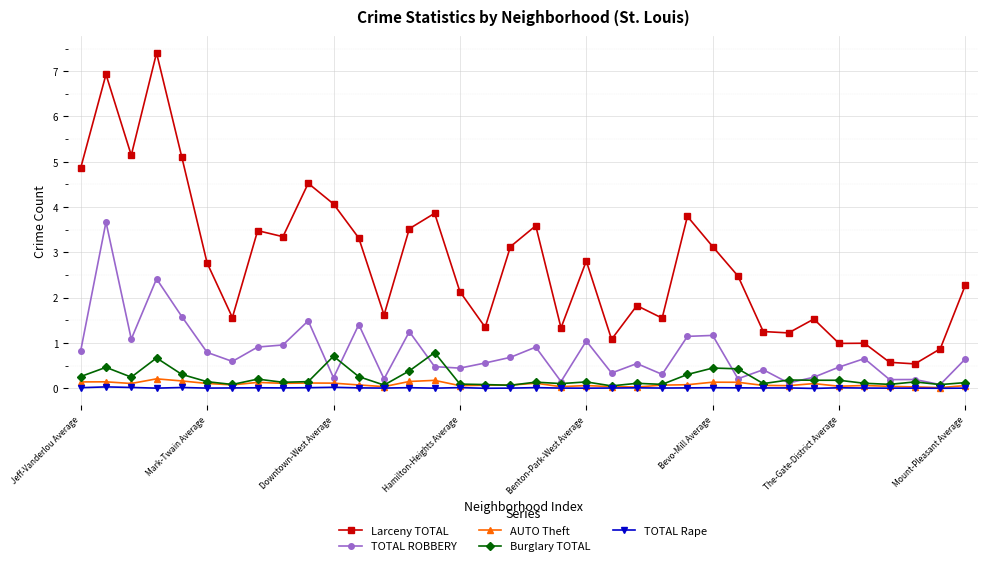

What is the sum of all TOTAL ROBBERY values?

28.4